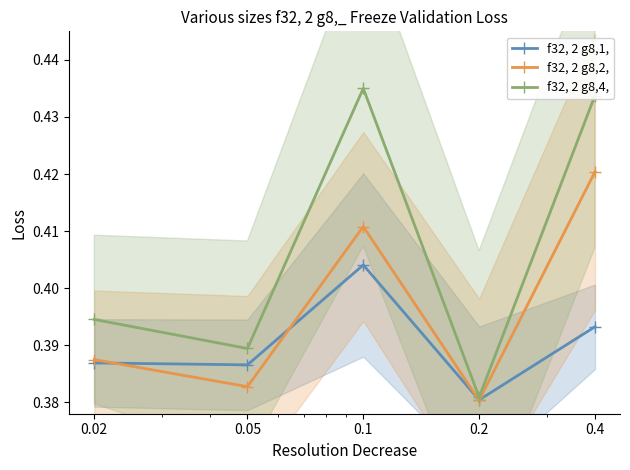

True or false: f32, 2 g8,4, and f32, 2 g8,2, cross at least once.

False